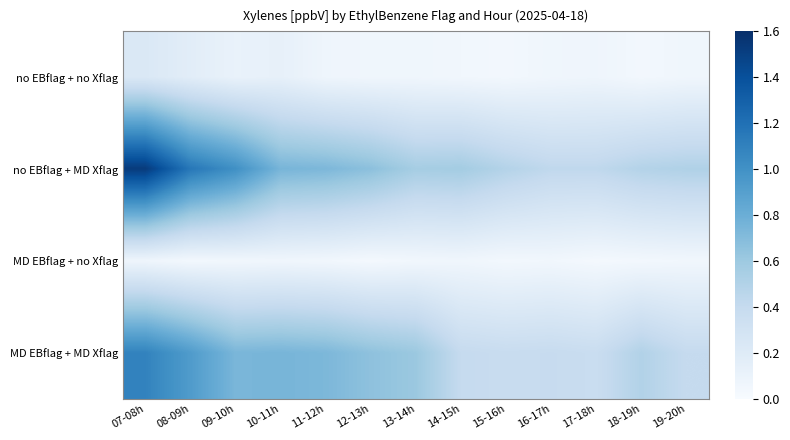

Which category has the highest value across all series?

07-08h